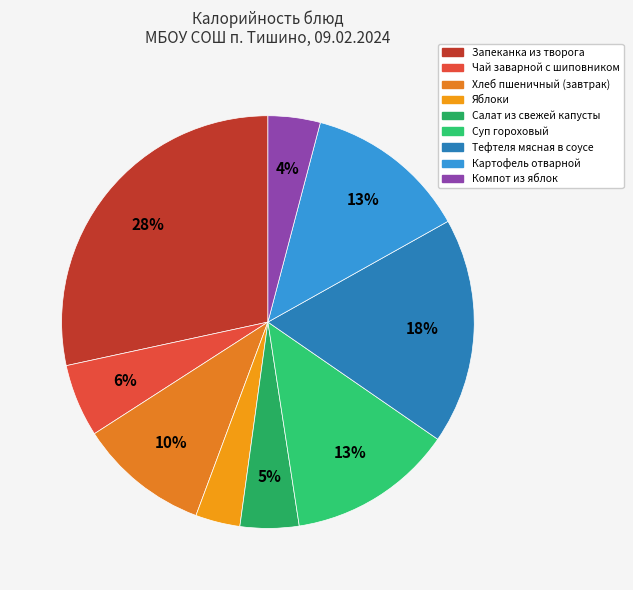

Approximately how many times larger is the value at Запеканка из творога compared to Компот из яблок?

6.9